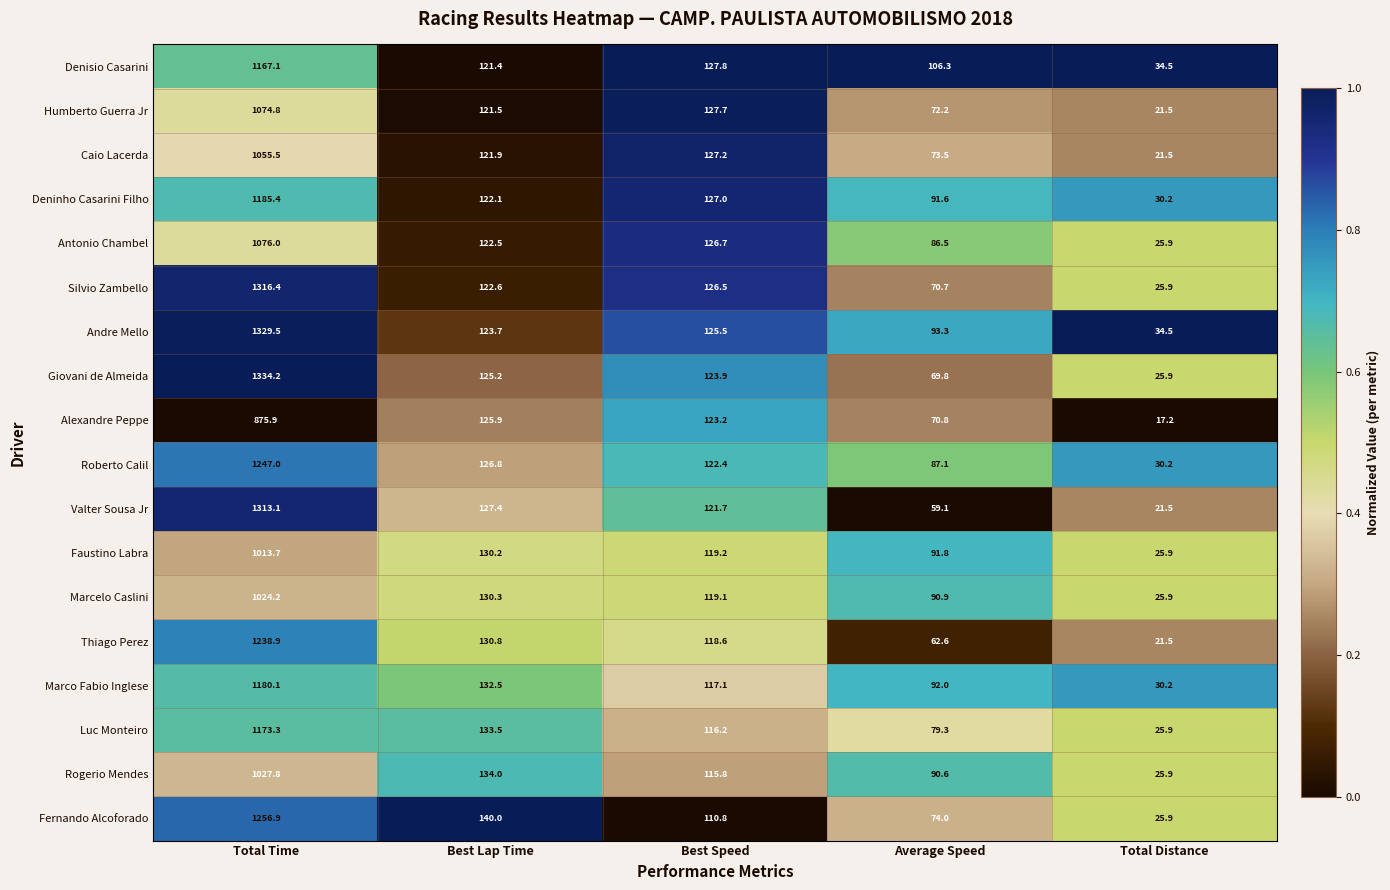

What is the average value of the Andre Mello series?

341.3